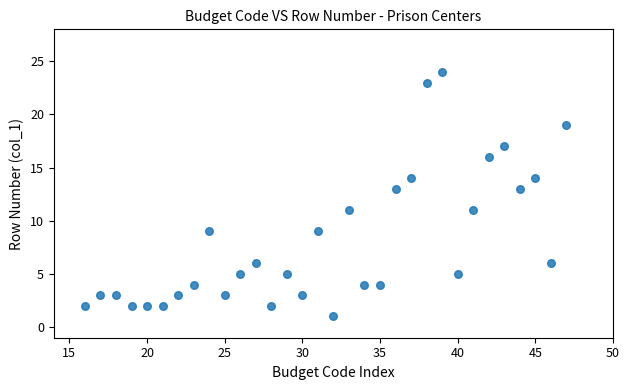

What is the range of Y values (max minus min)?

23